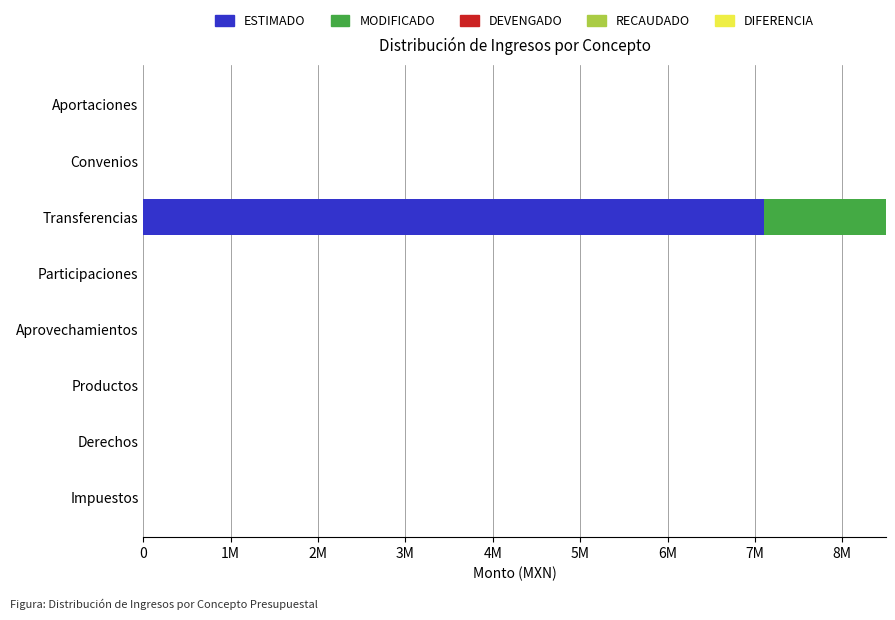

Which series has the largest total across all categories?

ESTIMADO